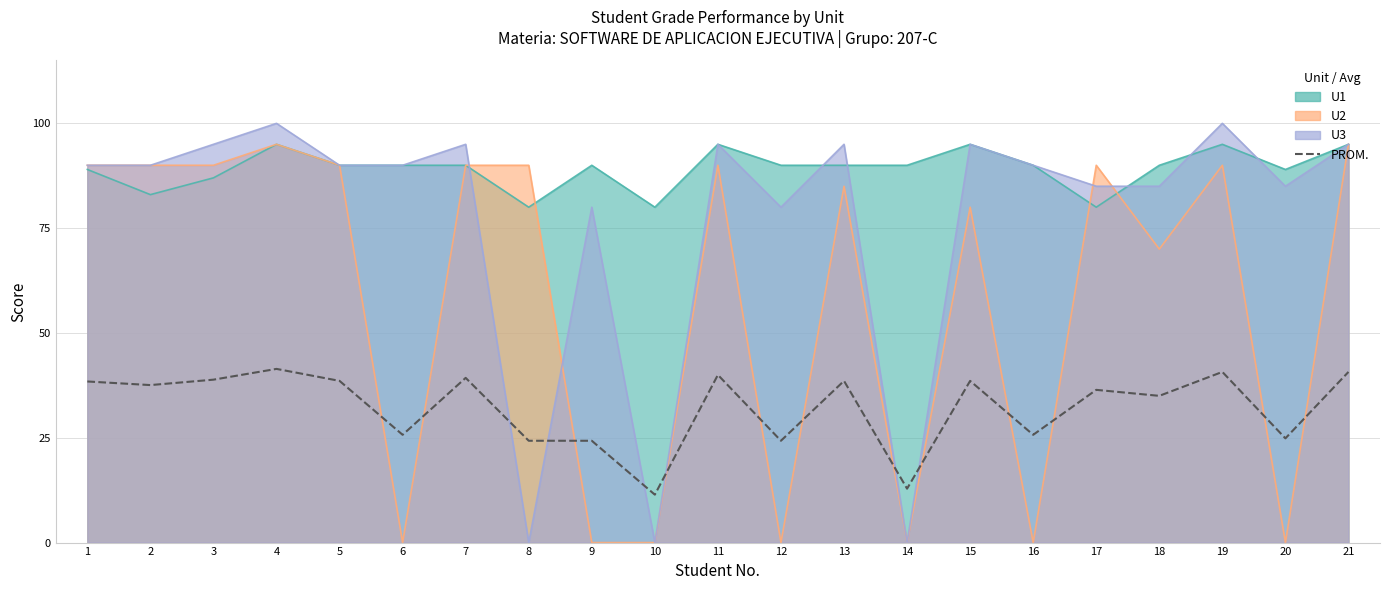

What is the value of the 5th point from the left?

38.6